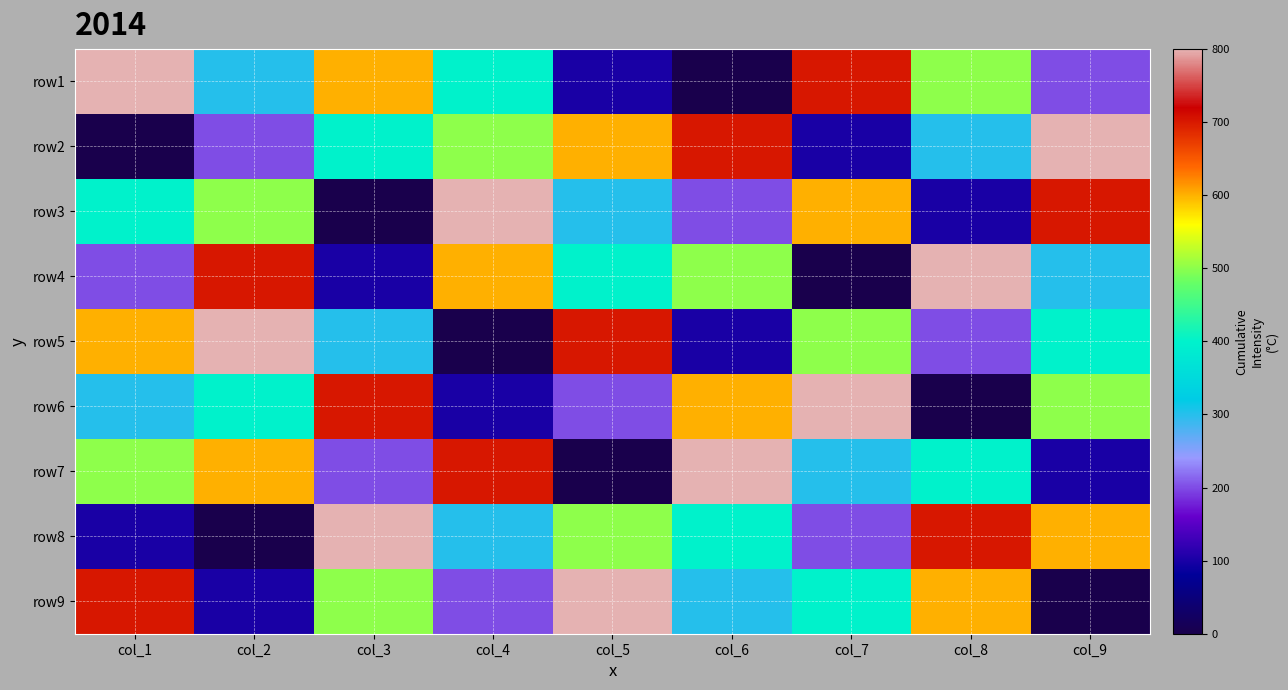

Which label corresponds to the smallest value in the chart?

col_6